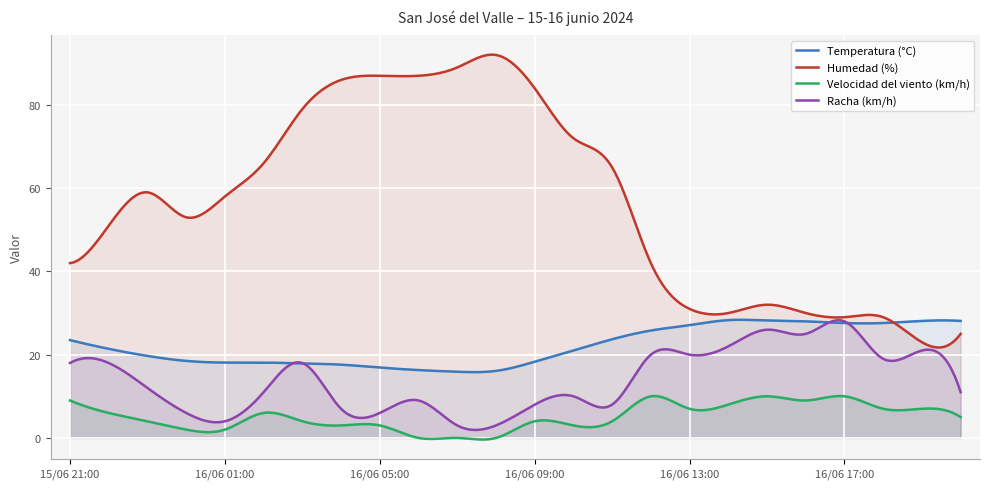

List the series in order of their peak value, lowest first.

Velocidad del viento (km/h), Racha (km/h), Temperatura (°C), Humedad (%)